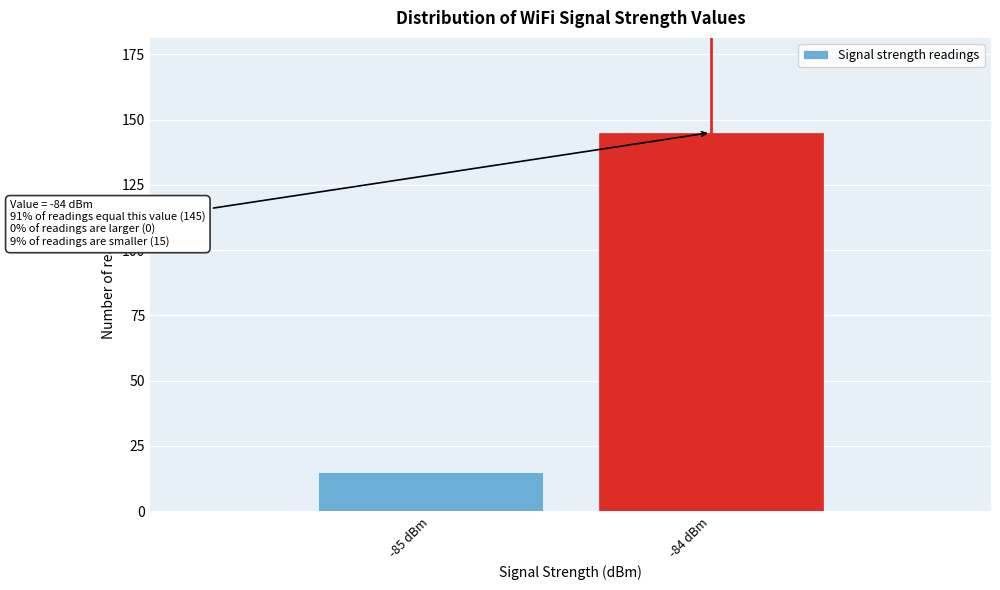

Reading left to right, list all the values displayed in this chart.

15	145